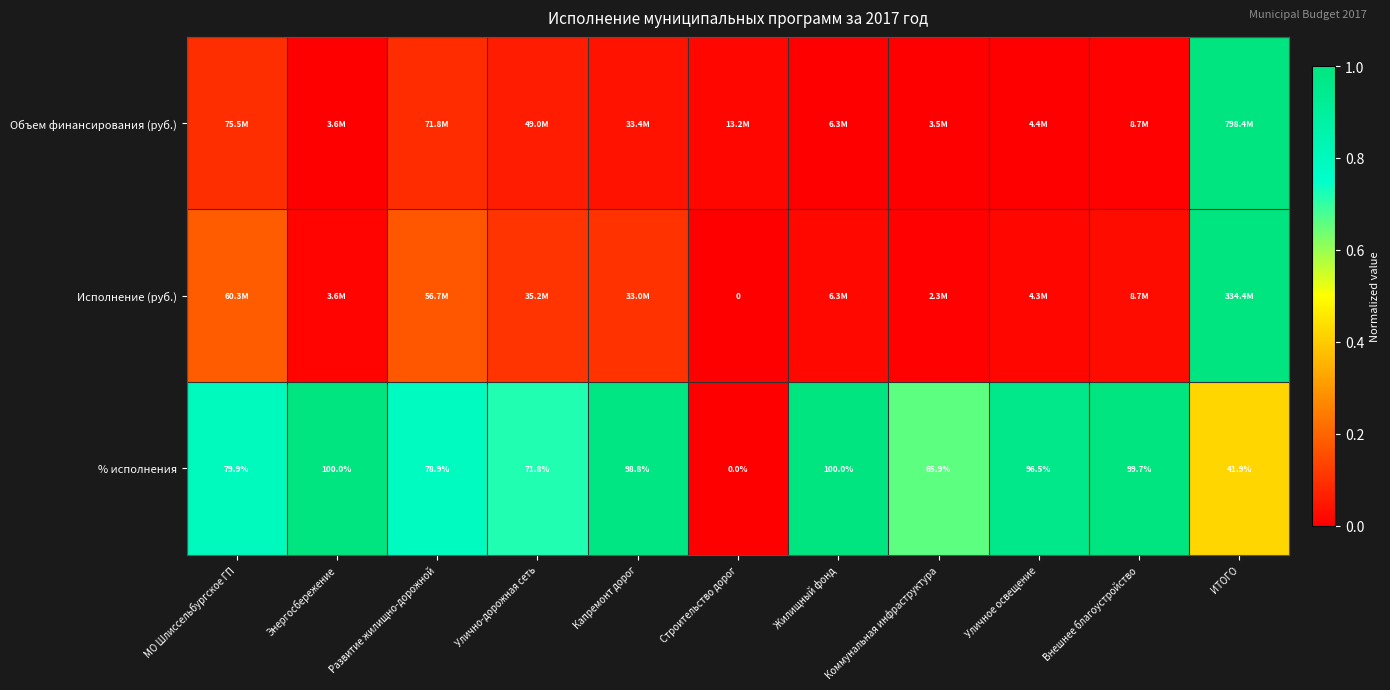

Where does the % исполнения series first go above 79?

МО Шлиссельбургское ГП